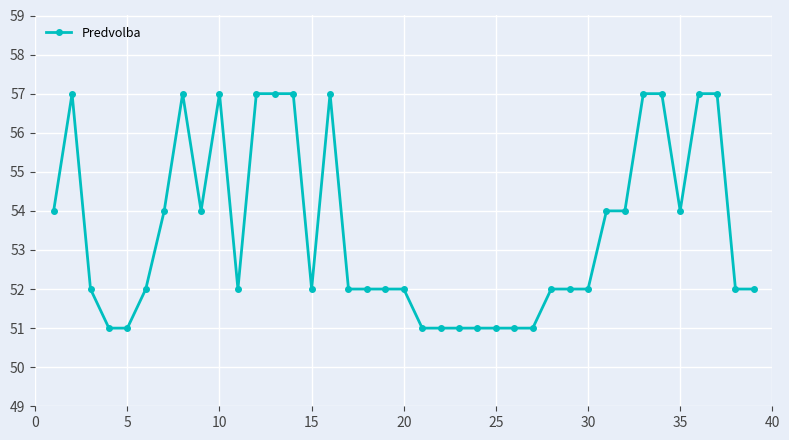

True or false: there are more than 1 points higher than both neighbors.

True